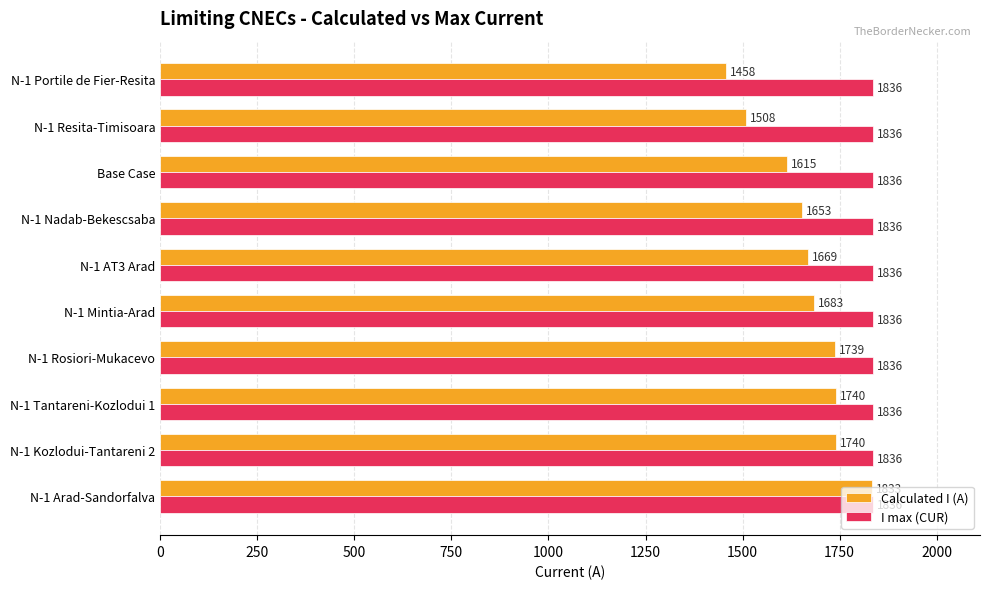

At which category is the sum across all series the highest?

N-1 Arad-Sandorfalva